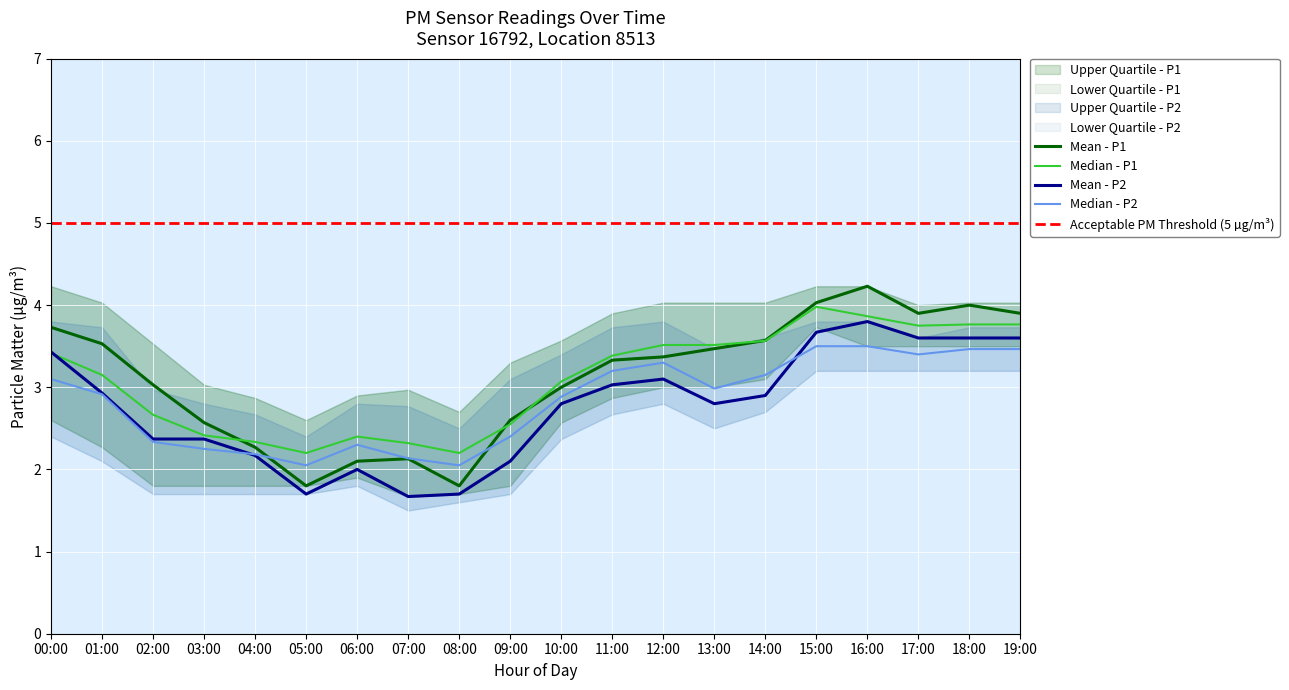

What is the difference between the P1 values at 12:00 and 06:00?

1.3